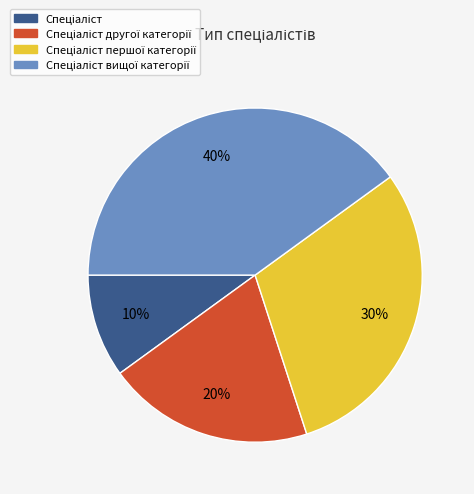

Does any single category account for the majority?

No